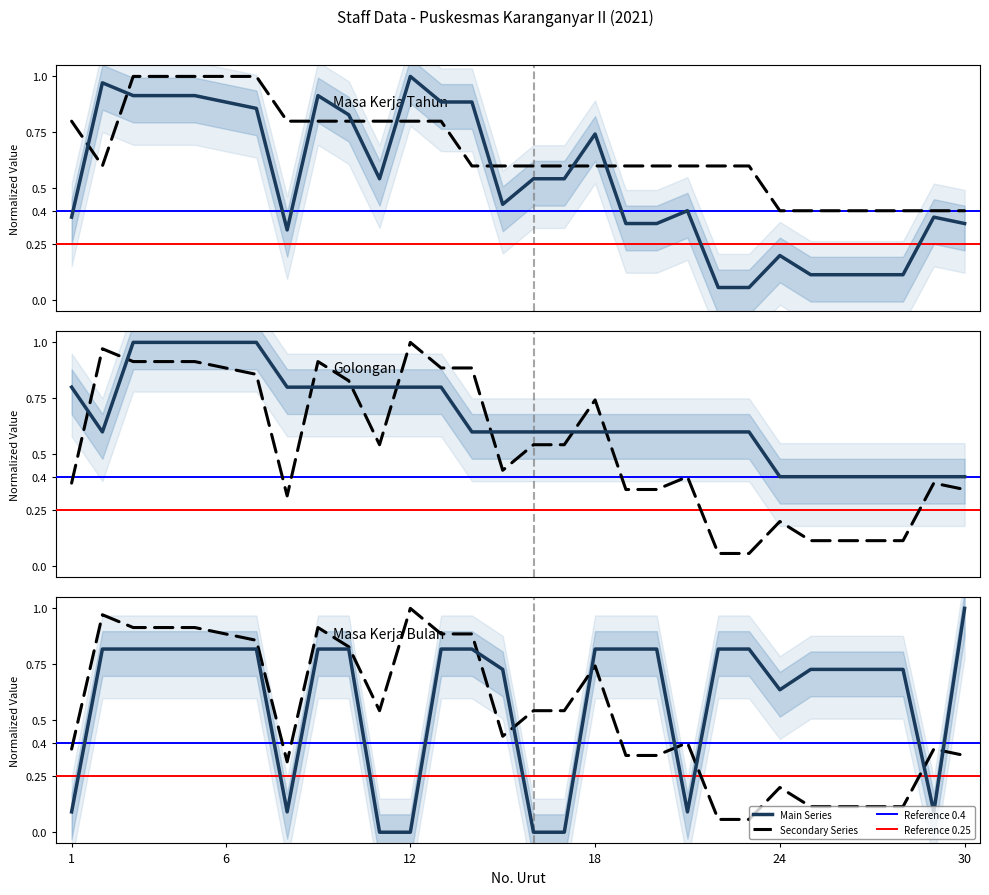

Does the chart have visible grid lines?

No